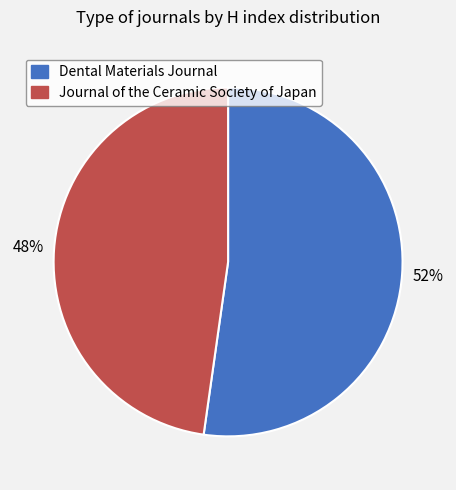

Rank the categories by value from highest to lowest.

Dental Materials Journal, Journal of the Ceramic Society of Japan